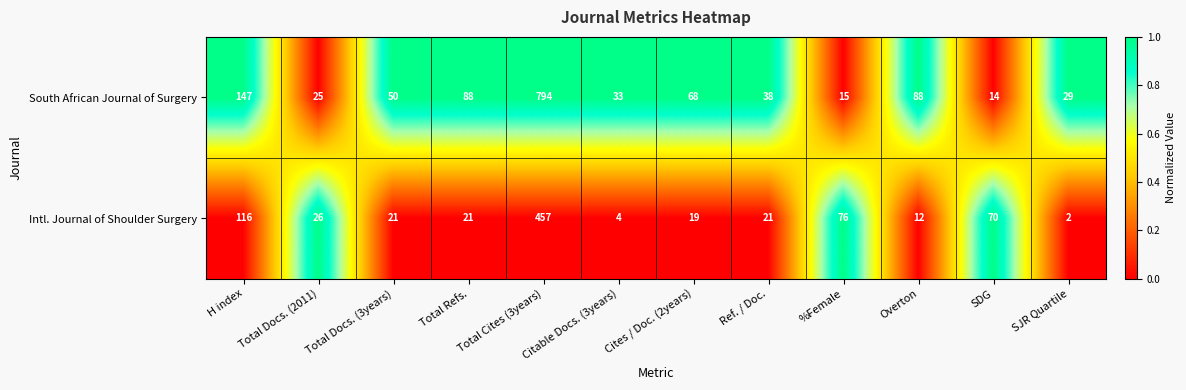

Rank the series by their maximum value, from lowest to highest.

Intl. Journal of Shoulder Surgery, South African Journal of Surgery